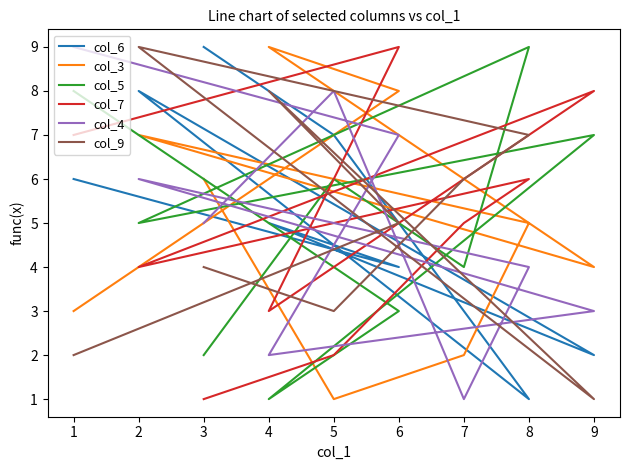

What is the difference between the maximum and minimum values in the col_6 series?

8